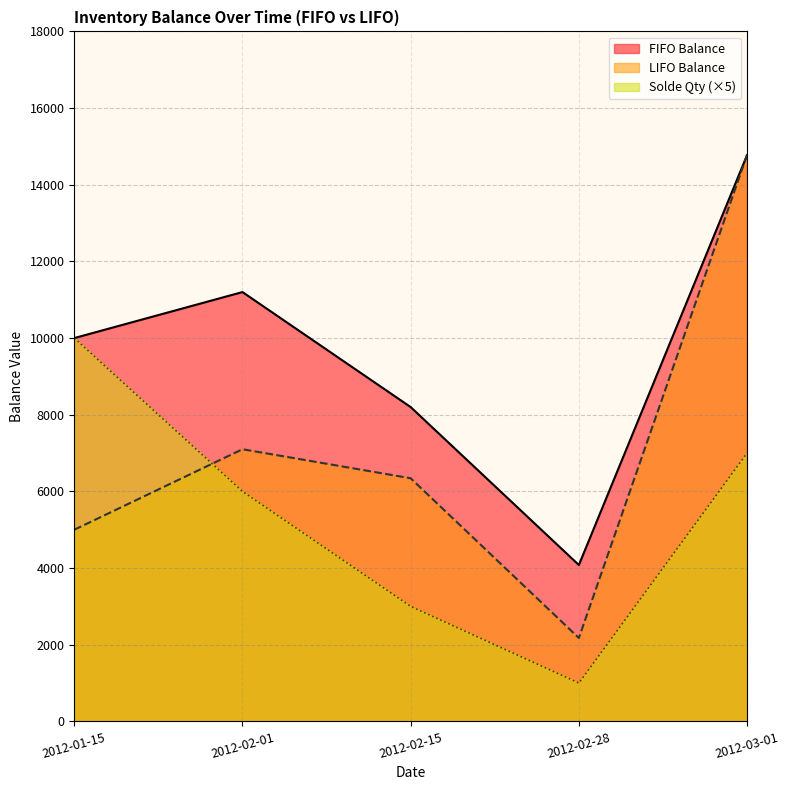

Which series has the largest total across all categories?

FIFO Balance